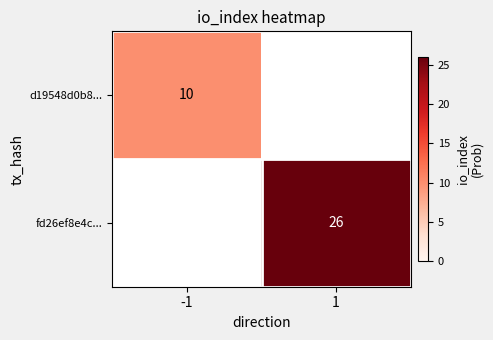

Is it true that d19548d0b8... equals 14 at -1?

False